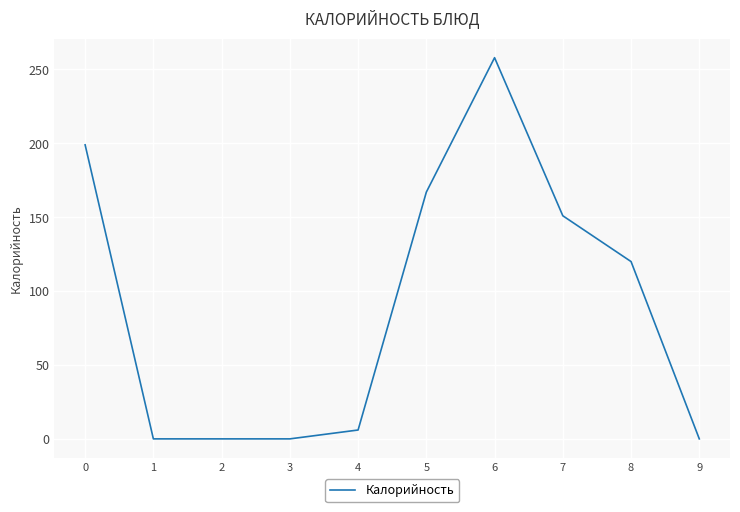

Does the chart display data point markers on the line(s)?

No